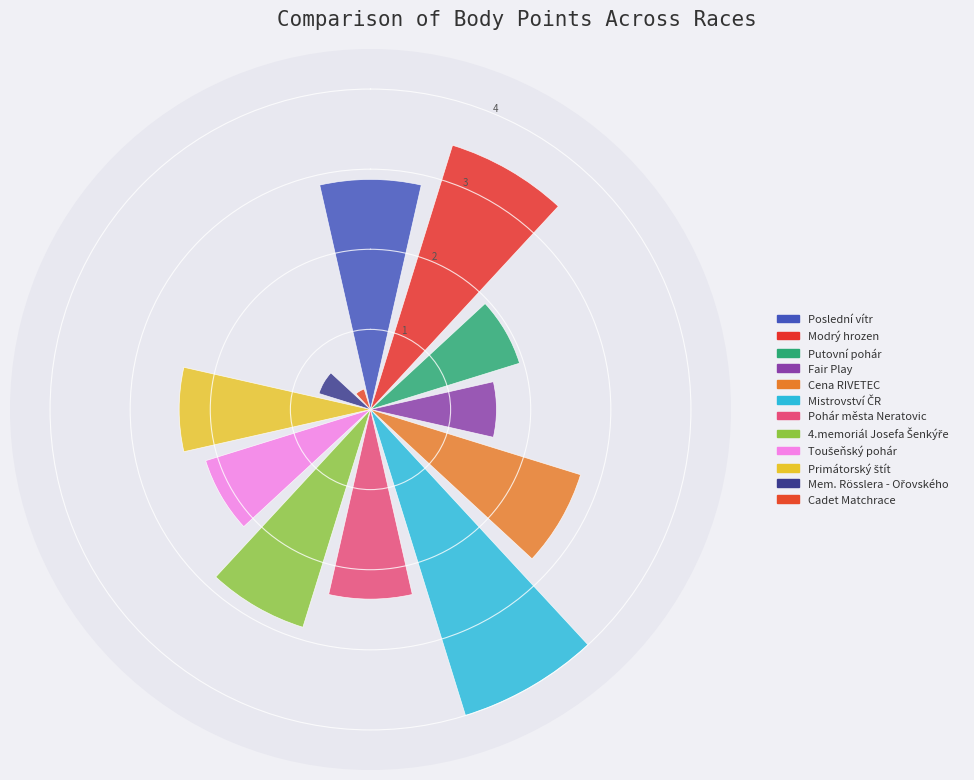

What is the maximum value shown in the chart?

4.0